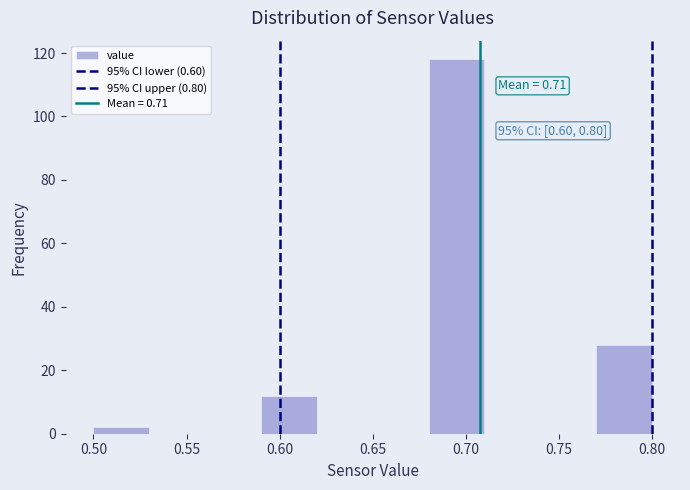

Which range on the x-axis has the tallest bar?

0.68 to 0.71